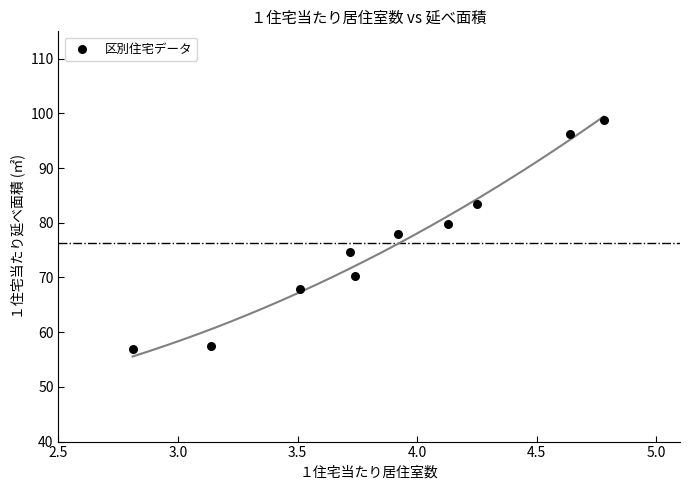

What is the average X value?

3.9